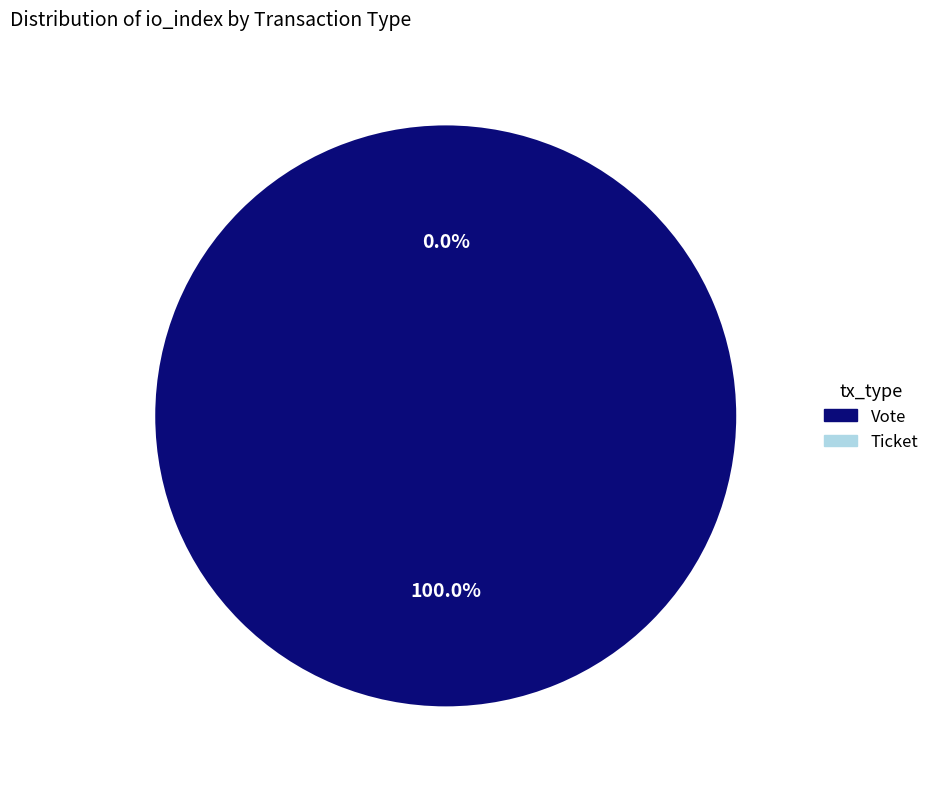

How many slices are in this pie chart?

2